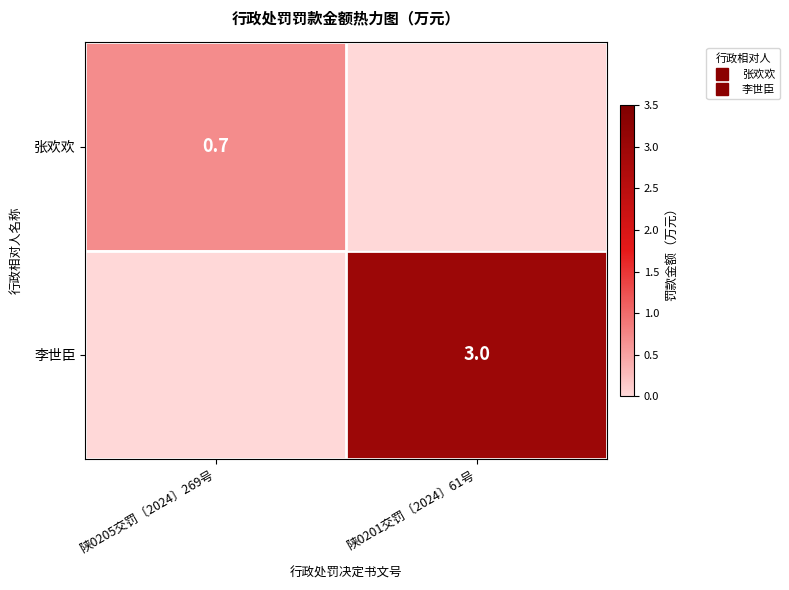

How many data points in 李世臣 are less than 3?

1